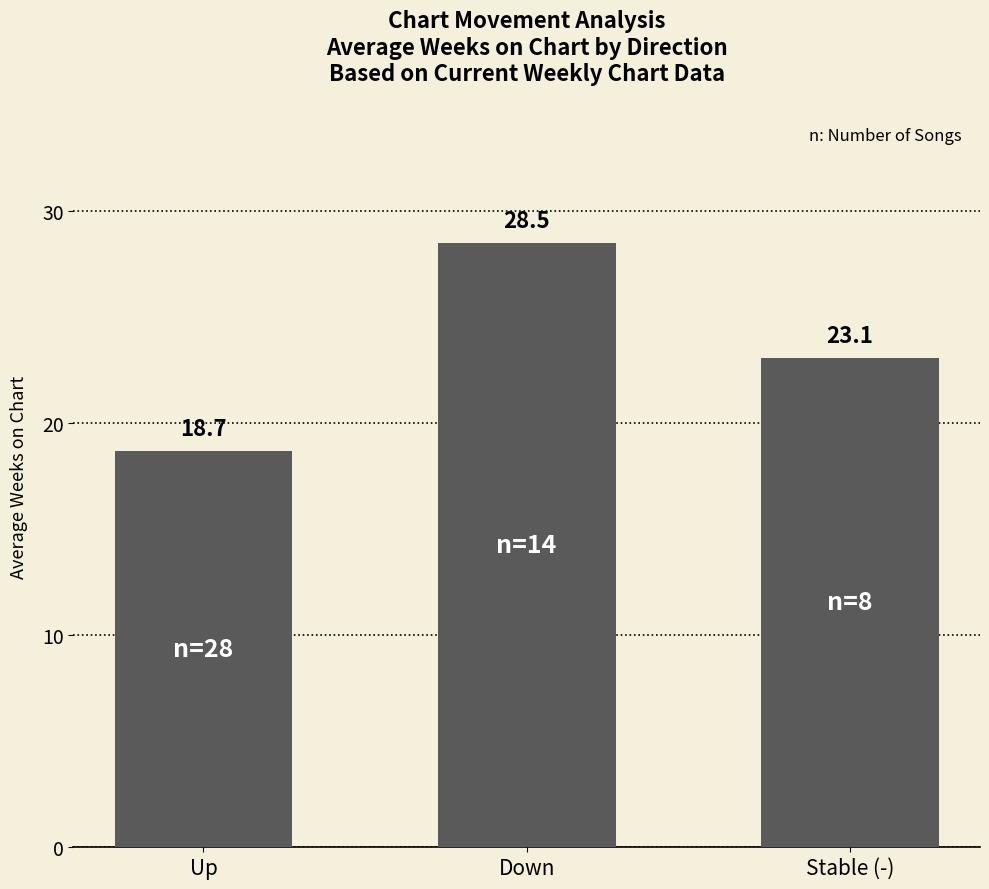

Reading right to left, list all the values displayed in this chart.

Stable (-)=23.1	Down=28.5	Up=18.7